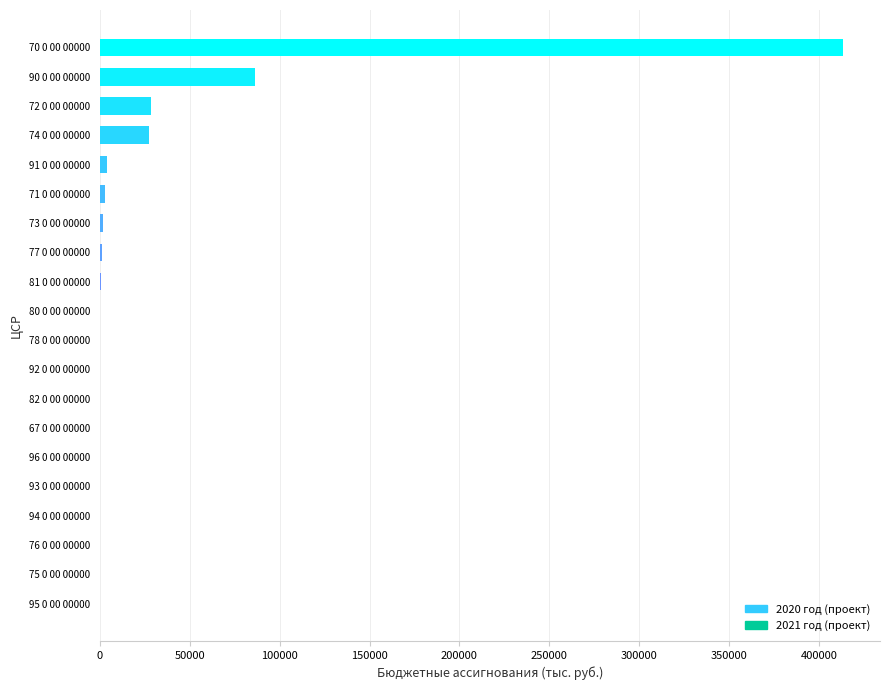

Is it true that the value at 72 0 00 00000 is 28571.0?

True